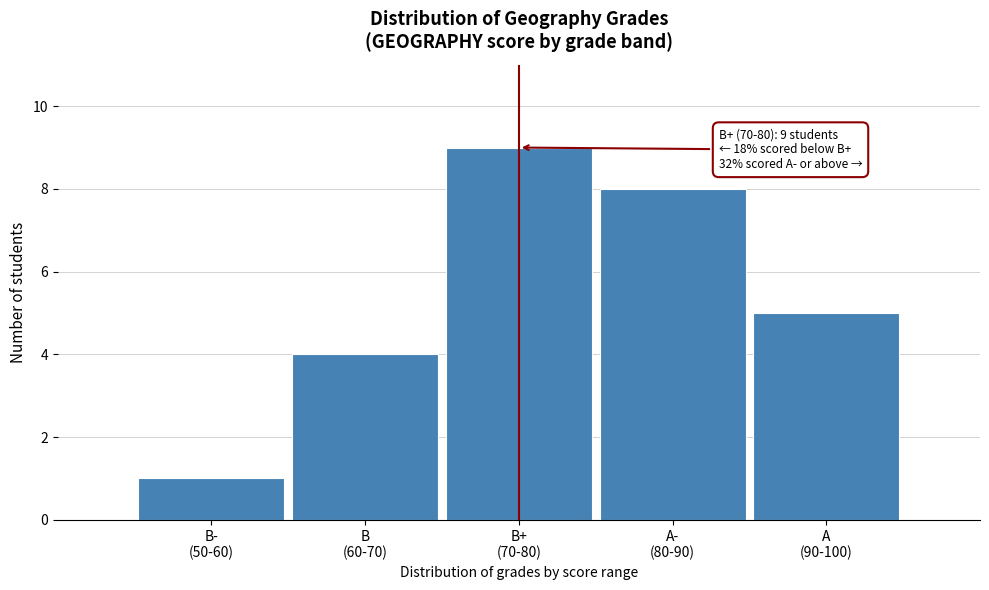

Reading left to right, what are all the values shown in this chart?

1	4	9	8	5